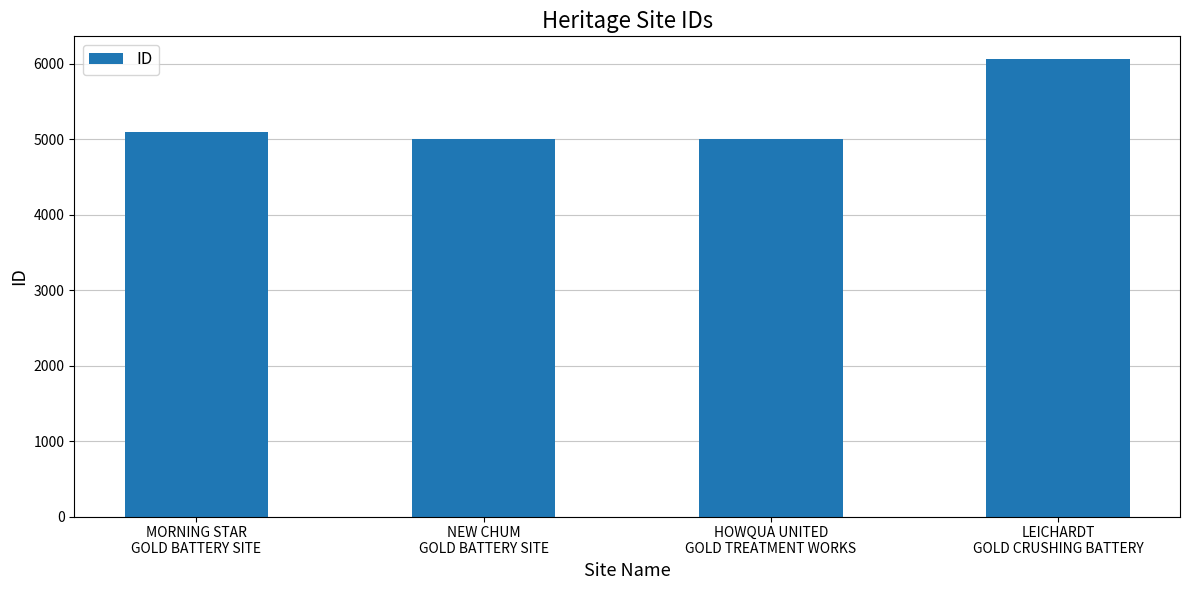

The chart shows a value of 7723 at HOWQUA UNITED
GOLD TREATMENT WORKS. True or false?

False